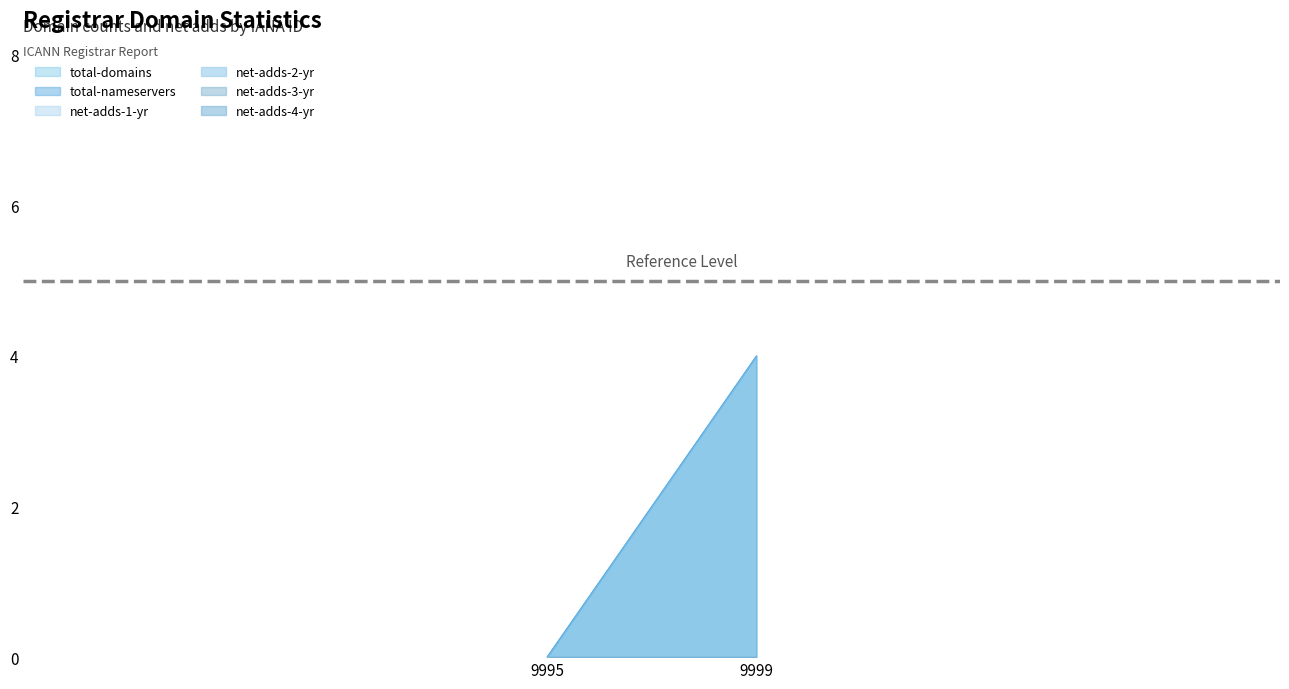

Reading left to right, what are all the values shown in this chart?

total-domains: 0	4
total-nameservers: 0	4
net-adds-1-yr: 0	0
net-adds-2-yr: 0	0
net-adds-3-yr: 0	0
net-adds-4-yr: 0	0